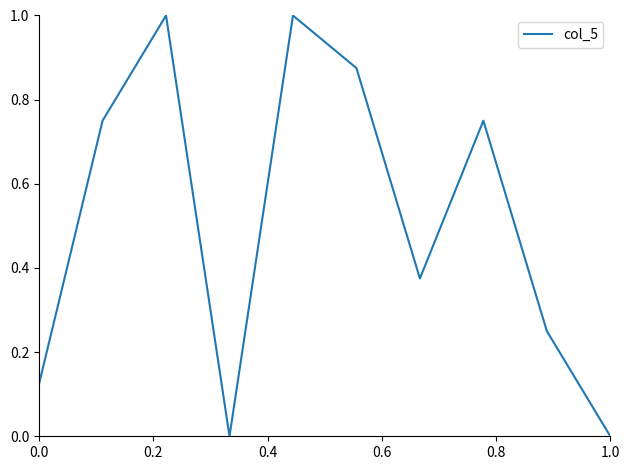

What is the difference between the maximum and minimum values?

1.0